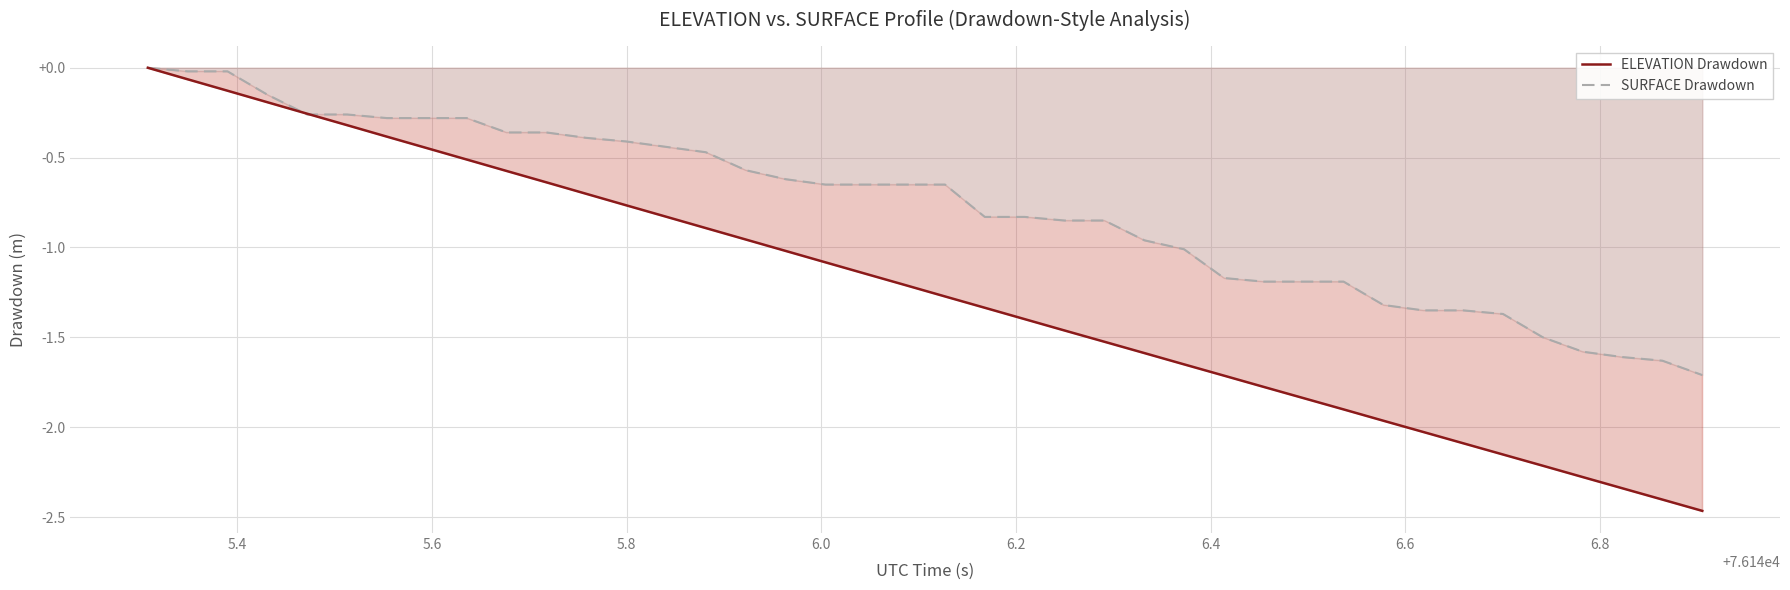

Is the value of SURFACE Drawdown at 30 greater than the value of ELEVATION Drawdown at 26?

Yes